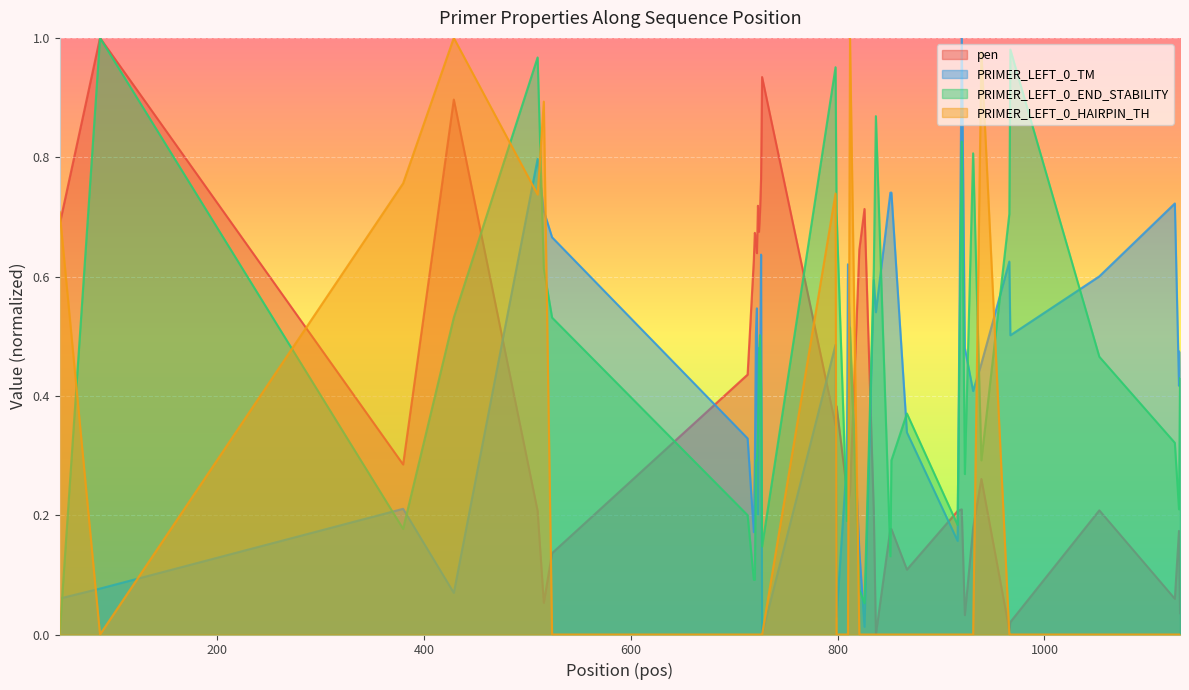

What is the sum of the PRIMER_LEFT_0_END_STABILITY values at 524 and 837?

1.4